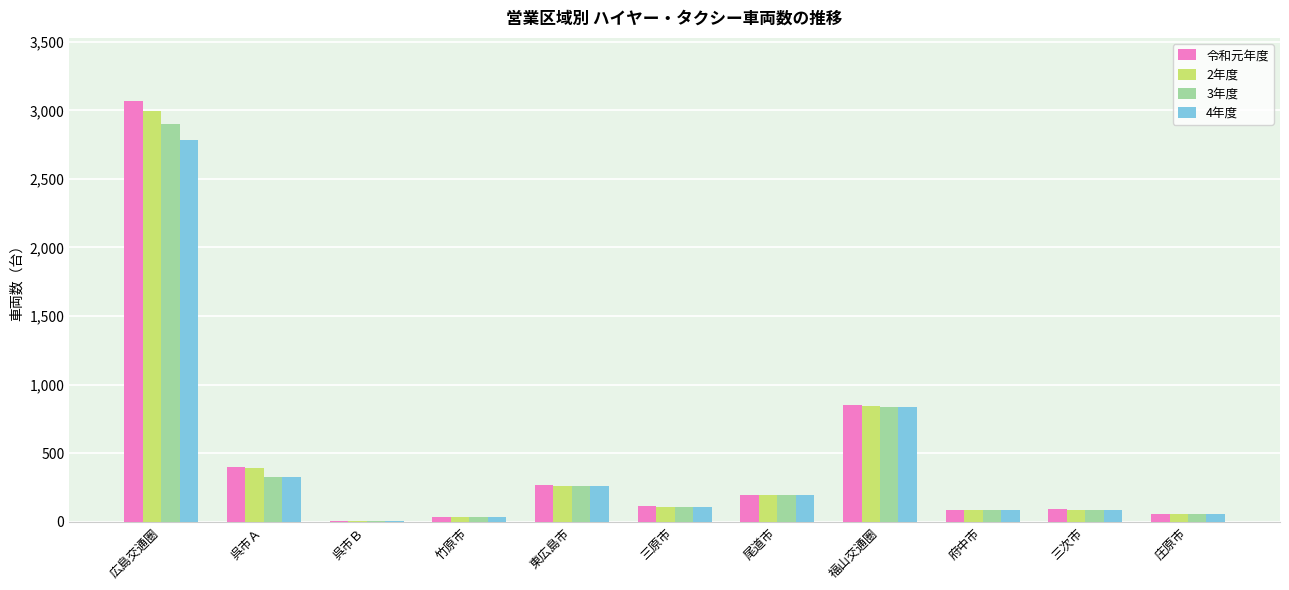

What is the sum of all 3年度 values?

4901